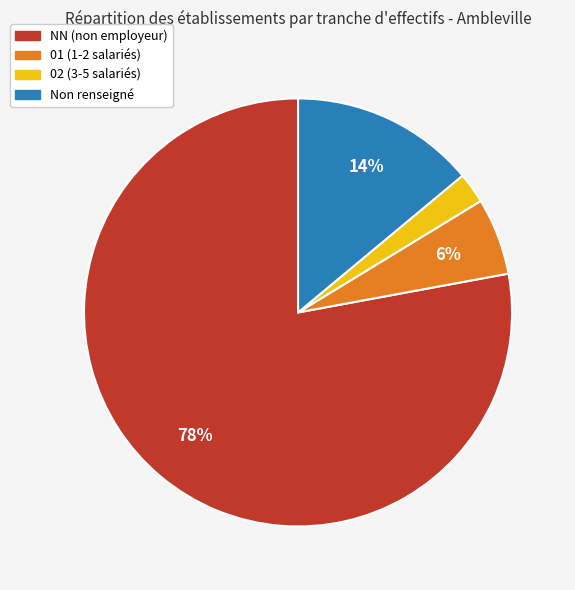

How many slices are in this pie chart?

4